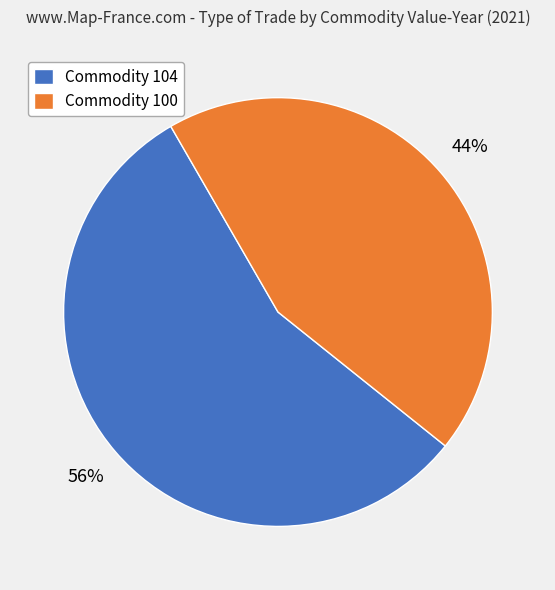

Is there a majority slice in this chart?

Yes